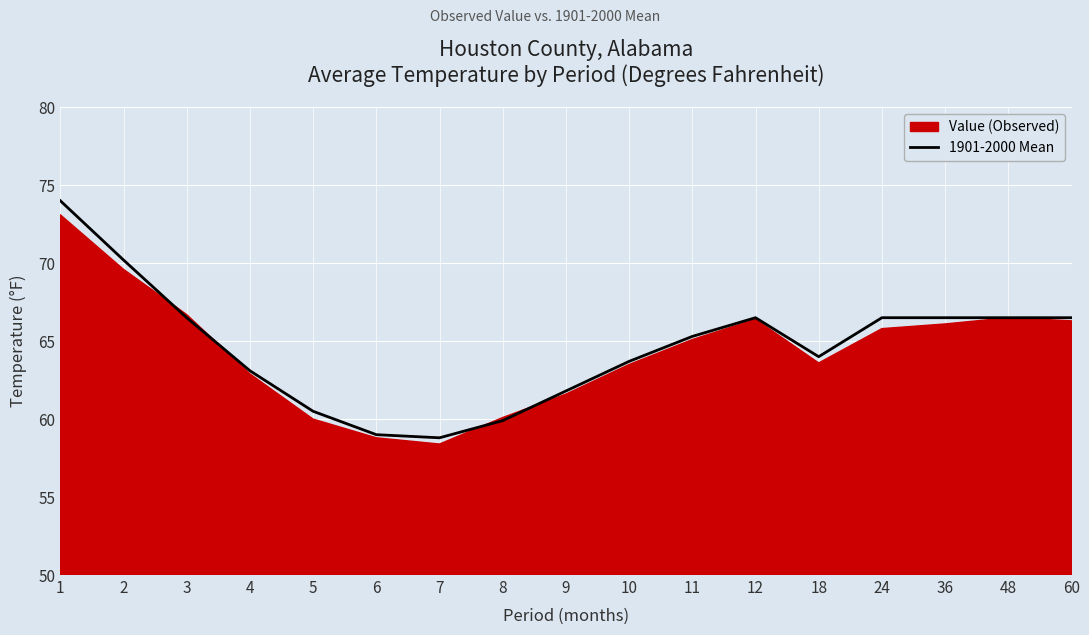

Reading left to right, transcribe all the data shown in this chart.

74.0	70.2	66.5	63.1	60.5	59.0	58.8	59.9	61.8	63.7	65.3	66.5	64.0	66.5	66.5	66.5	66.5